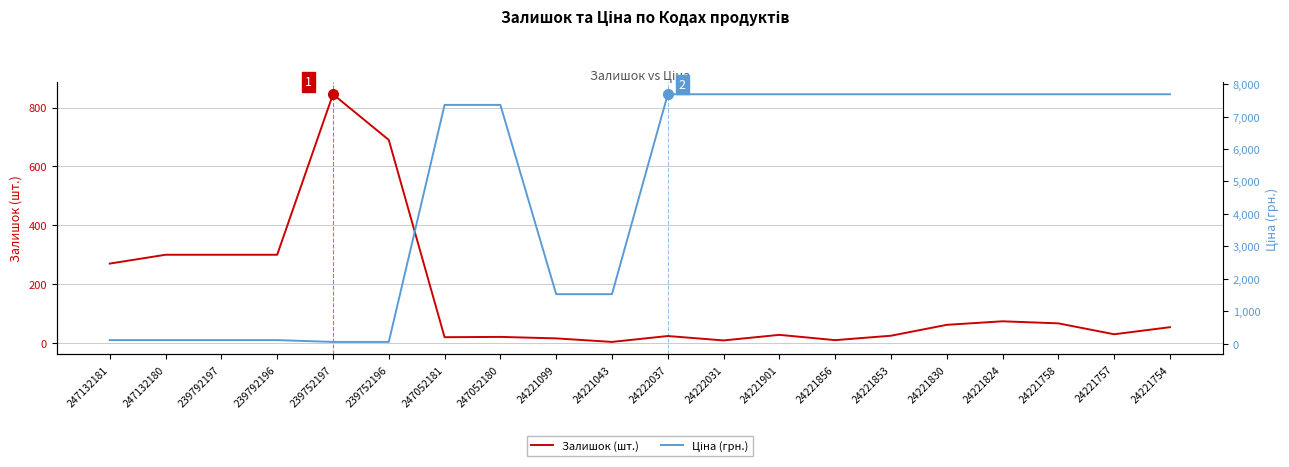

What is the difference between the highest and lowest values at 24221853?

7663.0